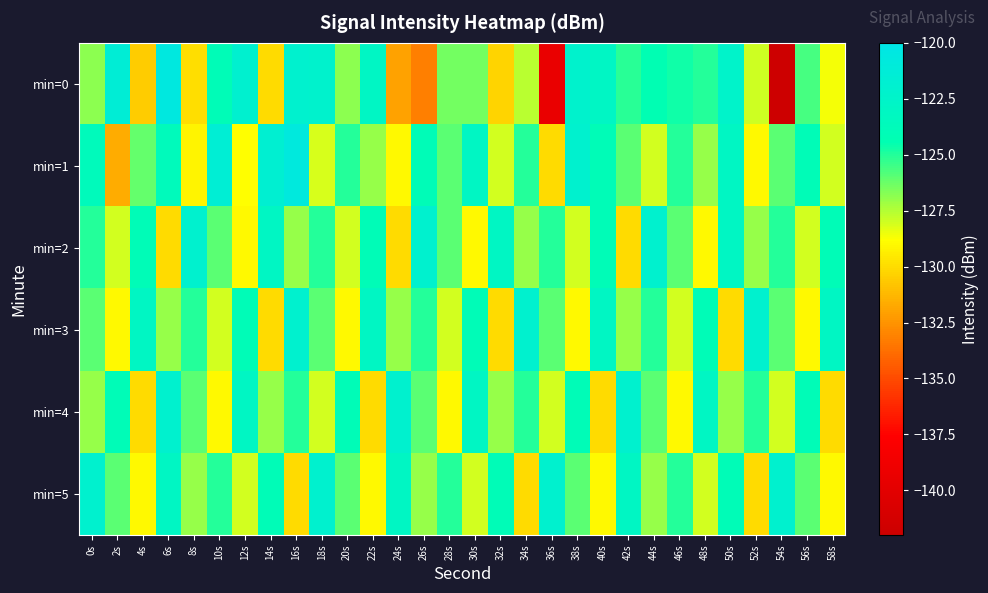

Rank the series by their maximum value, from highest to lowest.

min=0, min=1, min=2, min=3, min=4, min=5